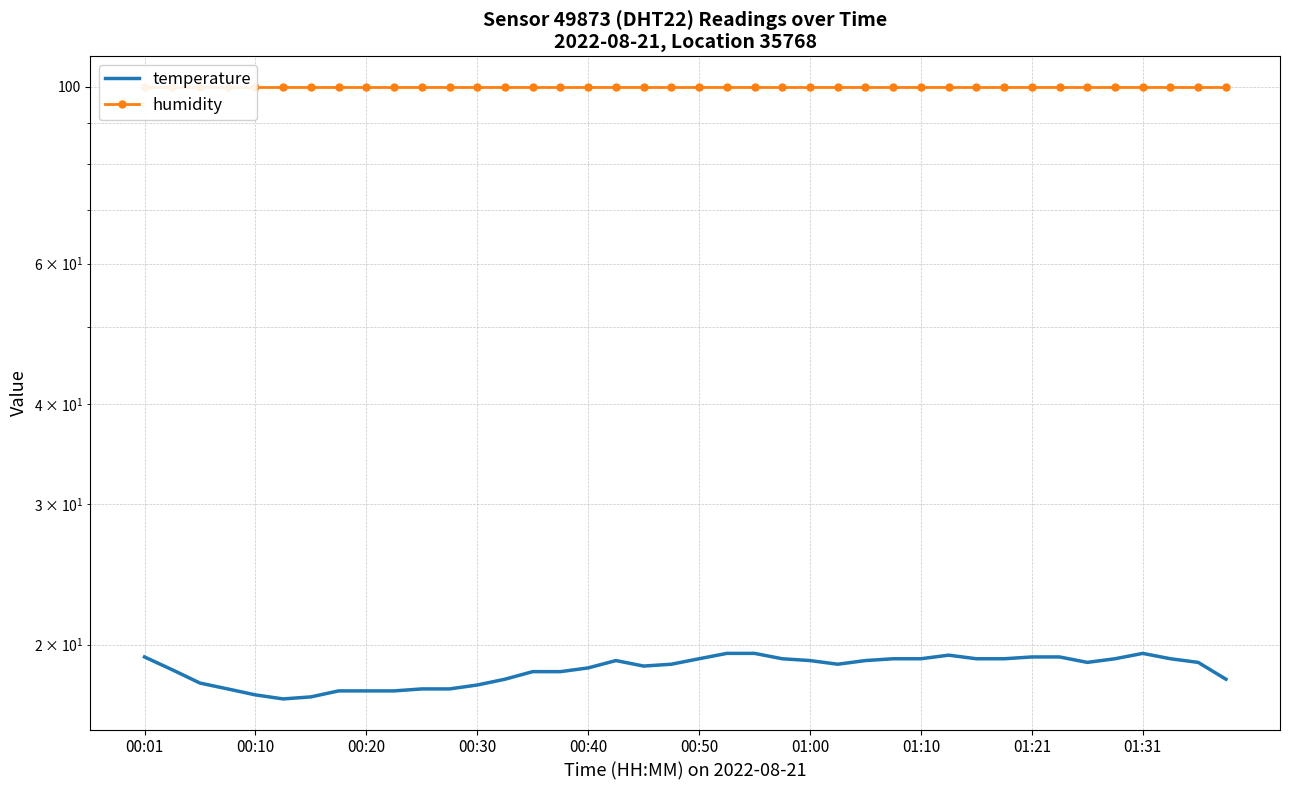

What is the difference between the highest and lowest values at 01:10?

82.4